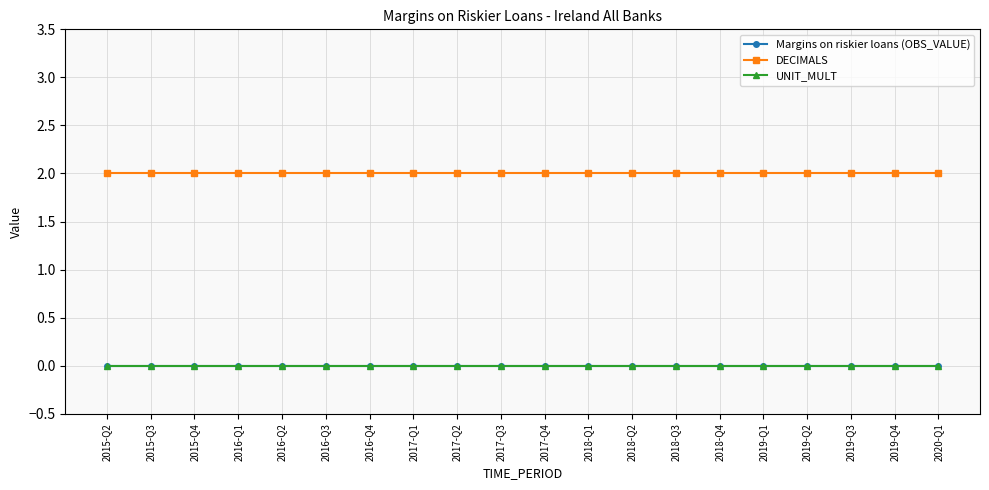

What is the sum of the DECIMALS values at 2019-Q1 and 2017-Q2?

4